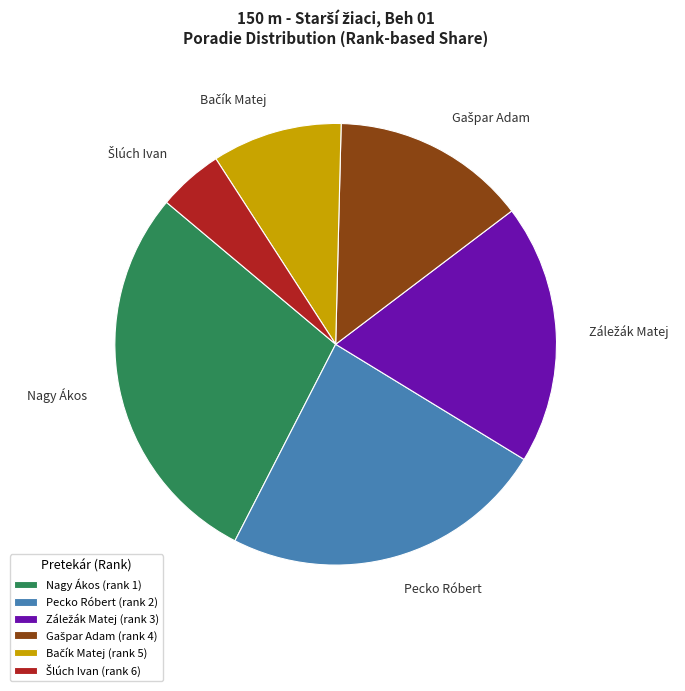

Is there a majority slice in this chart?

No